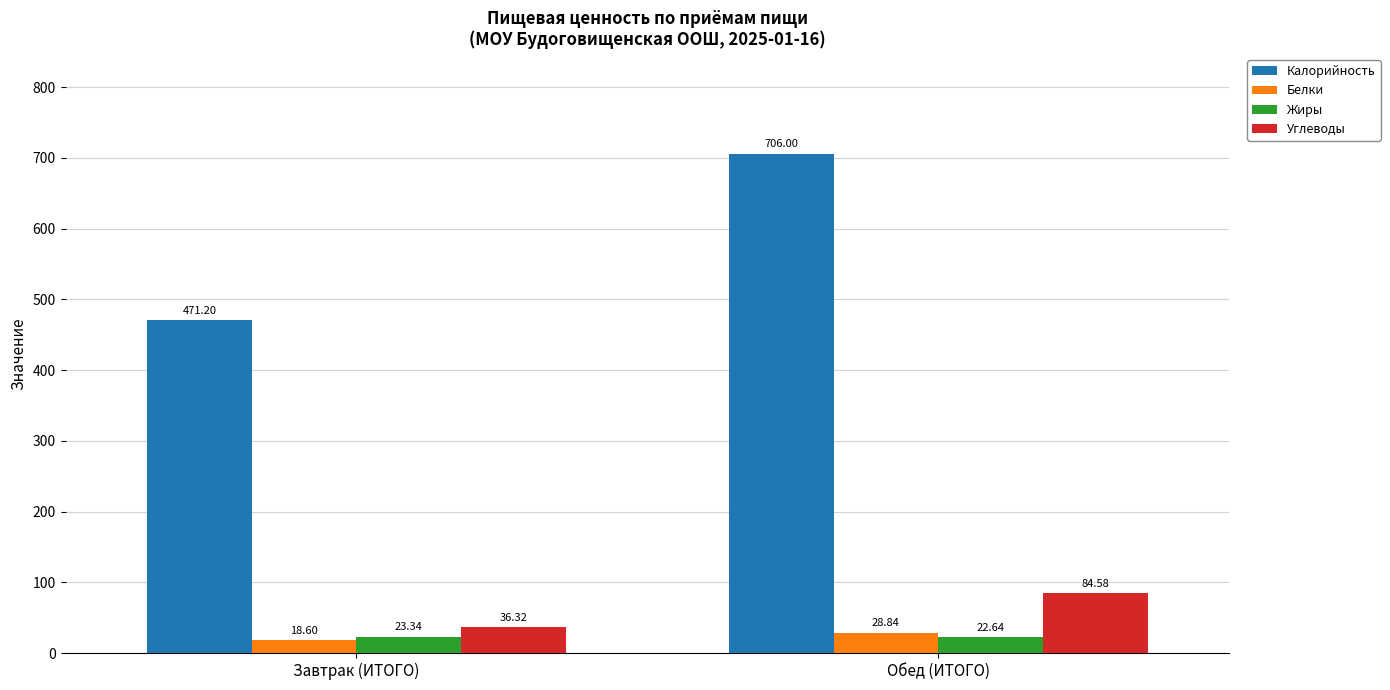

List the labels in order of Калорийность value, largest first.

Обед (ИТОГО), Завтрак (ИТОГО)